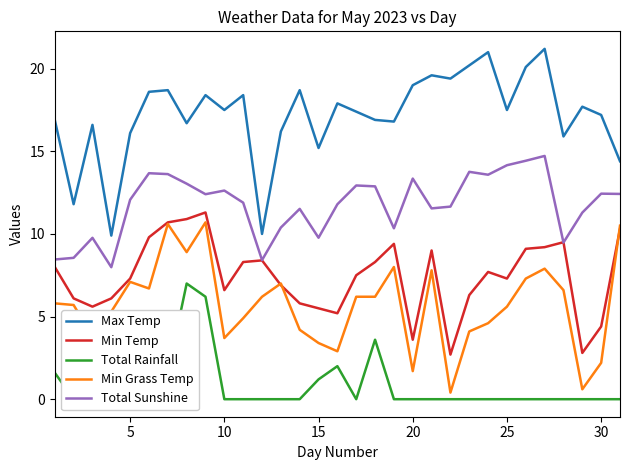

How many values in the Max Temp series are below 17?

13